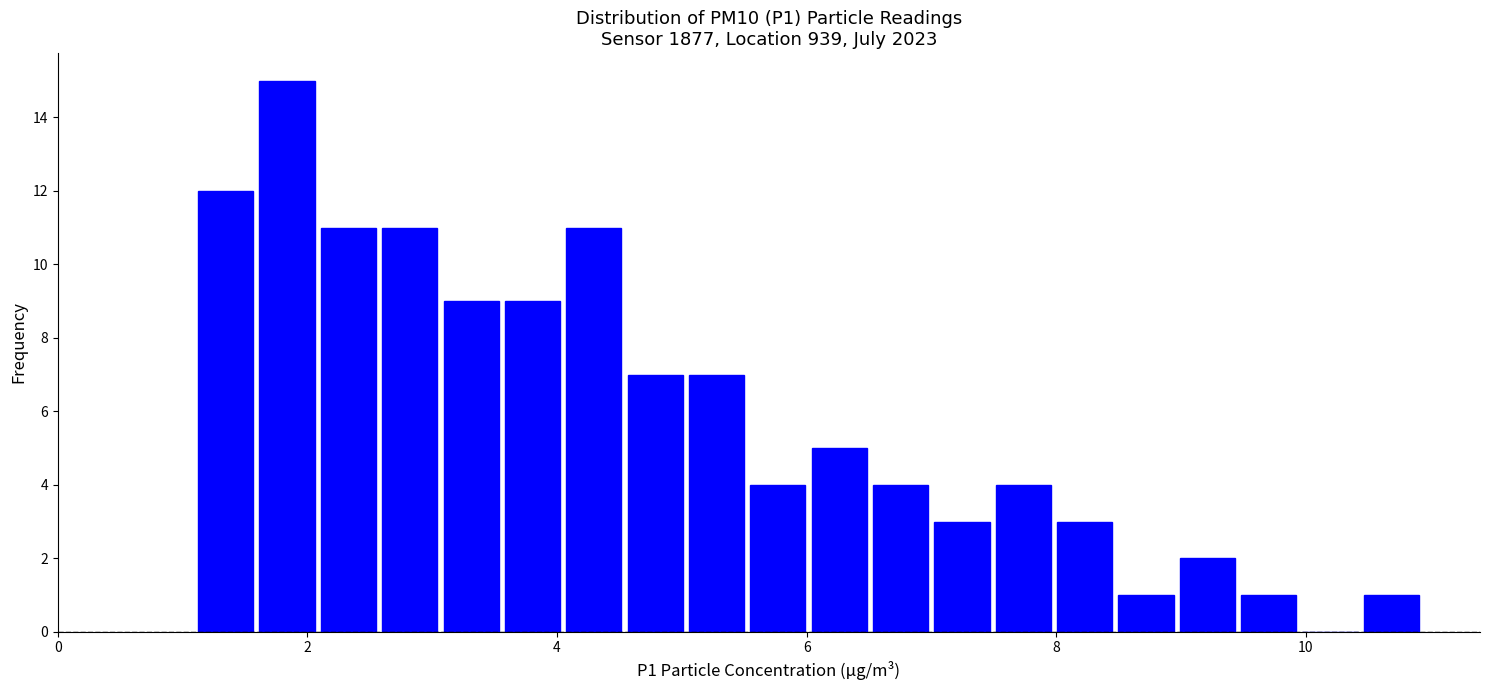

Around what value on the x-axis is the tallest bar? Give the approximate position of its centre, as read against the axis.

1.8